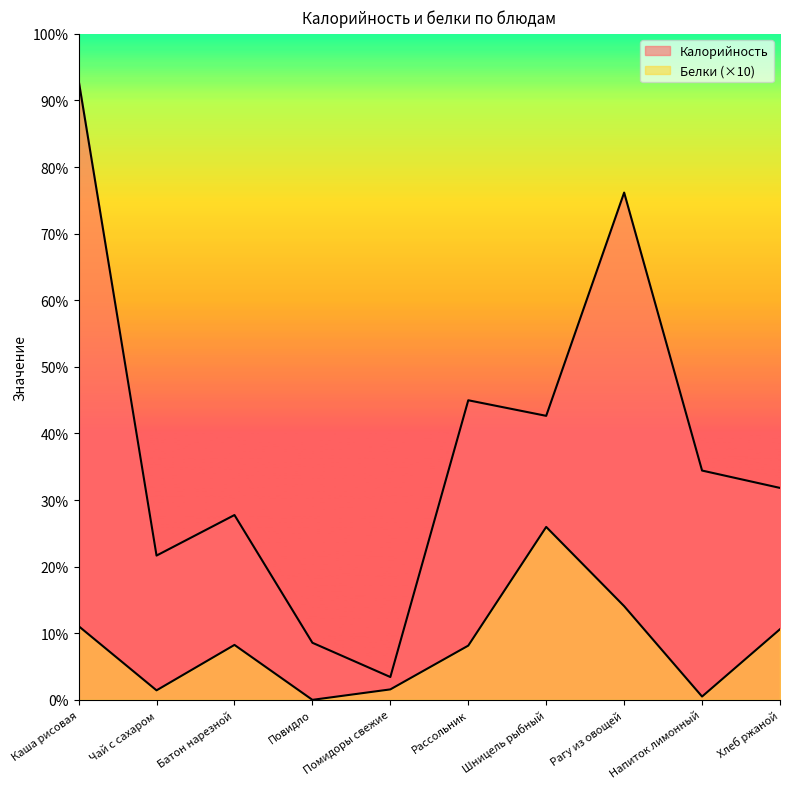

True or false: Калорийность and Белки intersect in this chart.

False